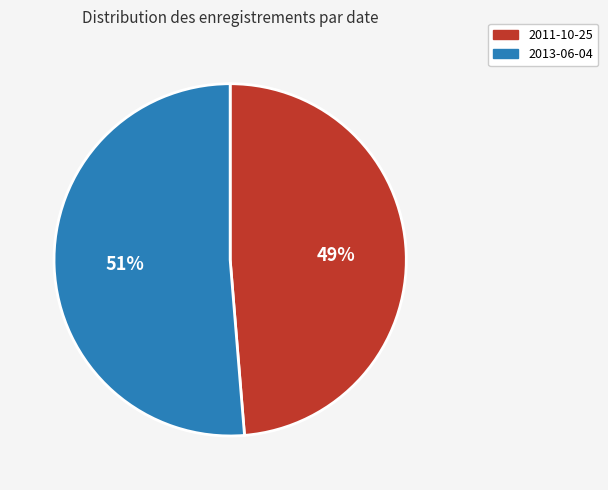

What is the largest slice in the pie chart?

2013-06-04